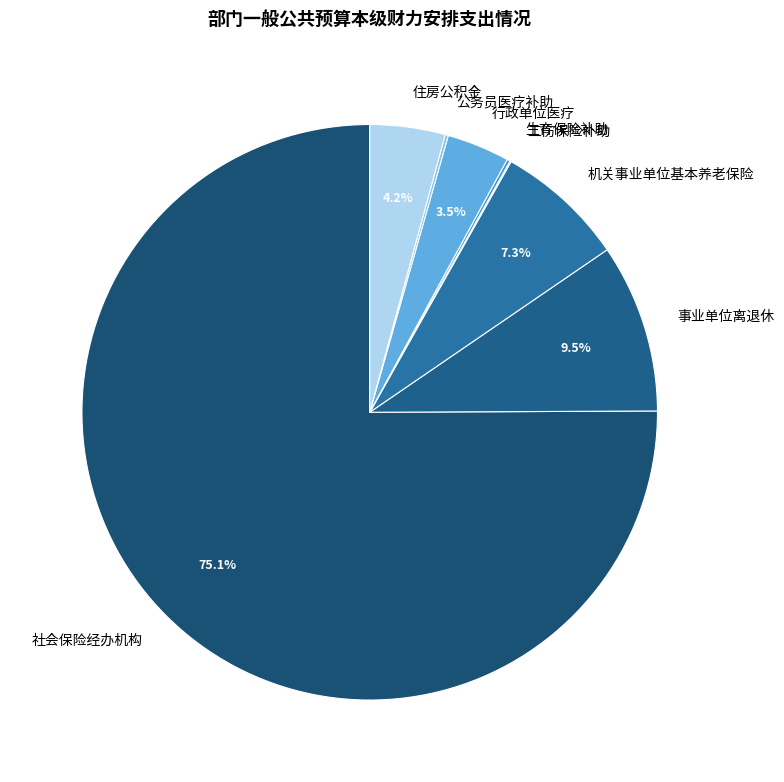

What is the total percentage of 机关事业单位基本养老保险 and 住房公积金?

11.5%